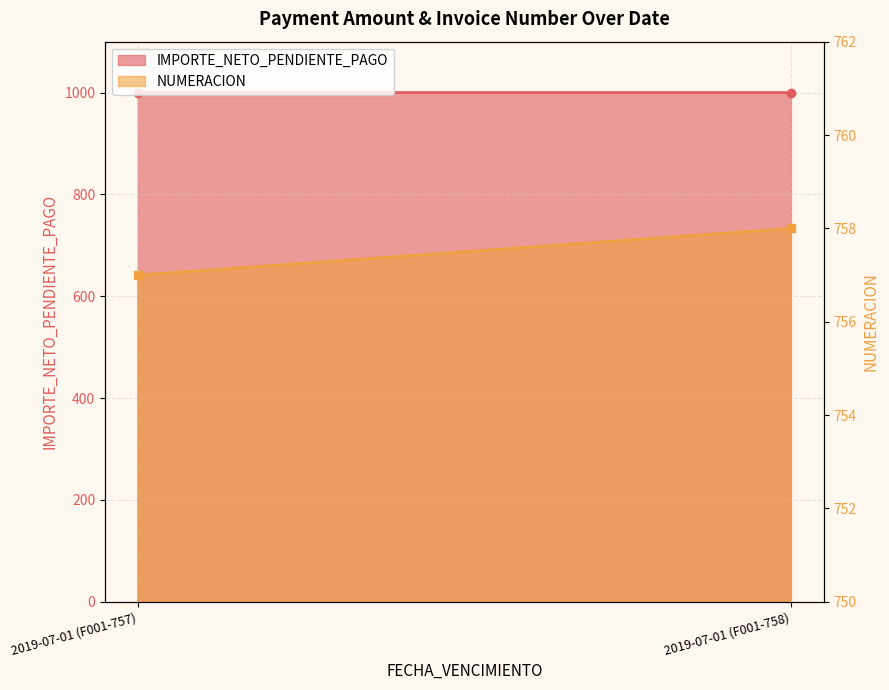

Where is IMPORTE_NETO_PENDIENTE_PAGO nearest to the value 1000?

2019-07-01 (F001-757)